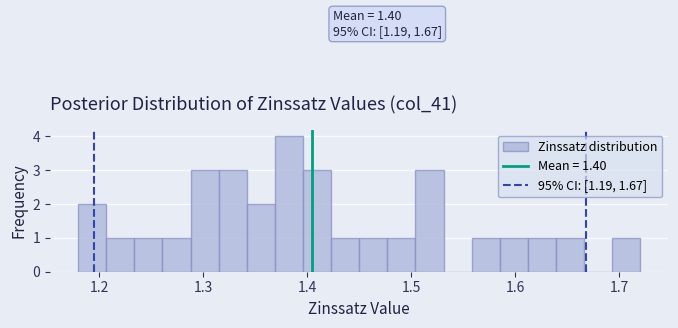

Around what value on the x-axis is the tallest bar? Give the approximate position of its centre, as read against the axis.

1.38